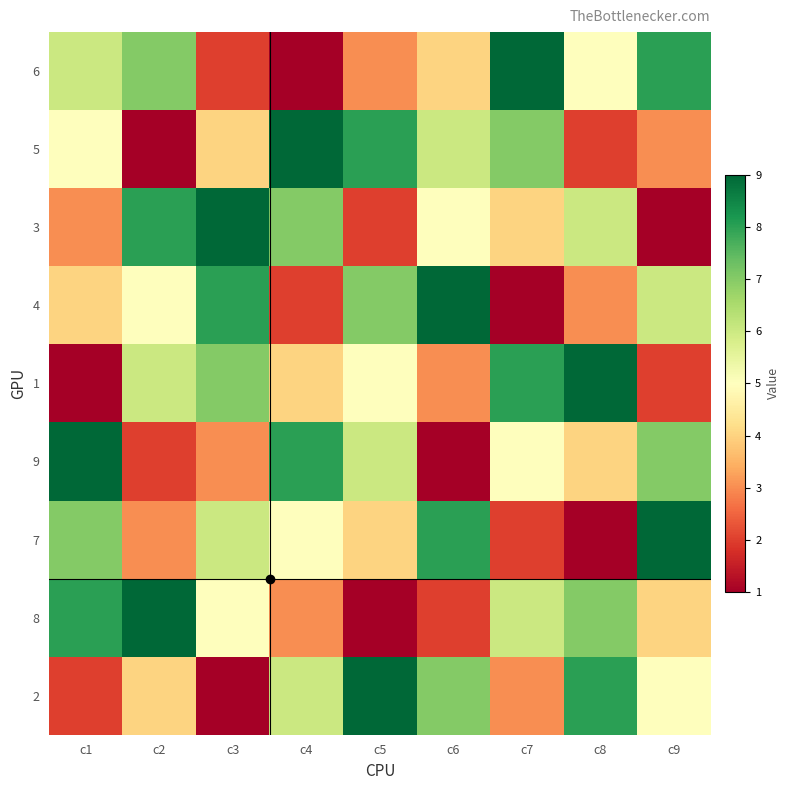

At which category is the sum across all series the highest?

c1